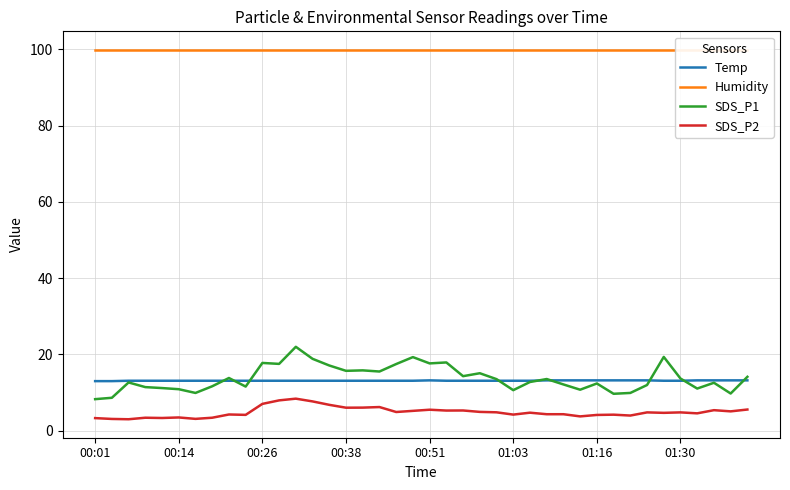

How many data points in SDS_P2 are above 4?

30